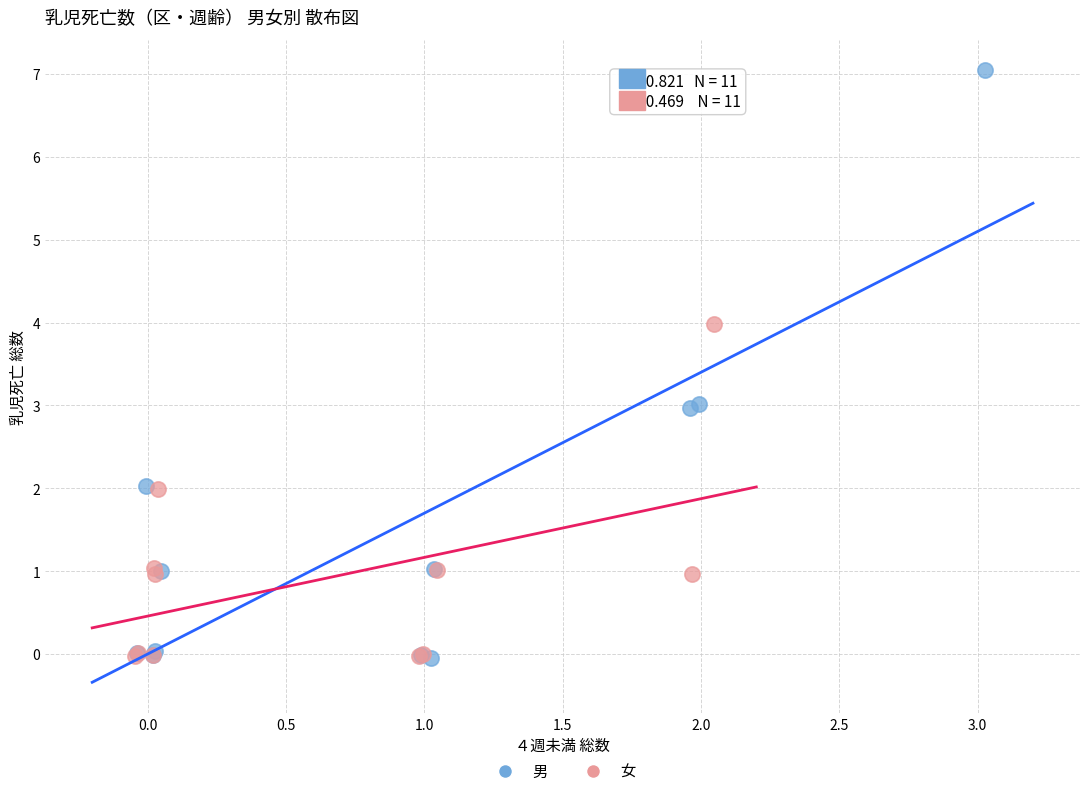

Which series contains the highest Y value?

男